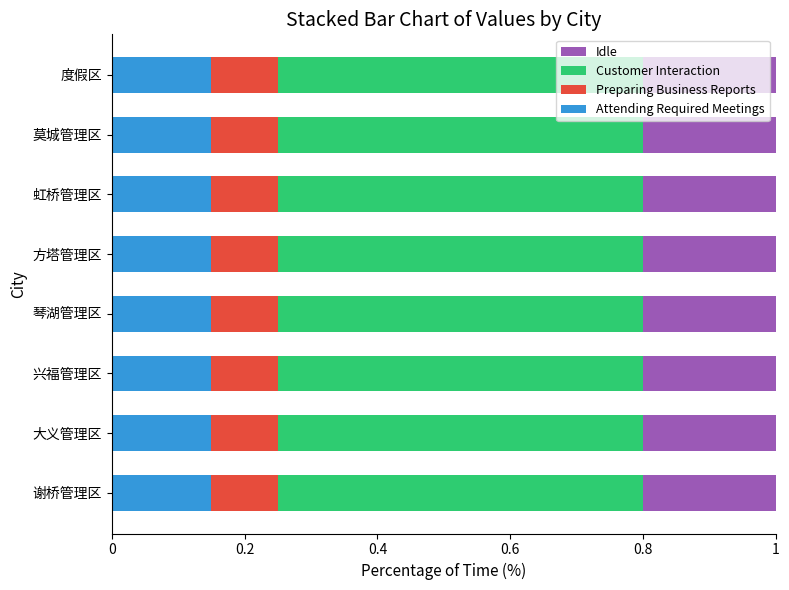

The value of Attending Required Meetings at 琴湖管理区 is 0.2. True or false?

False